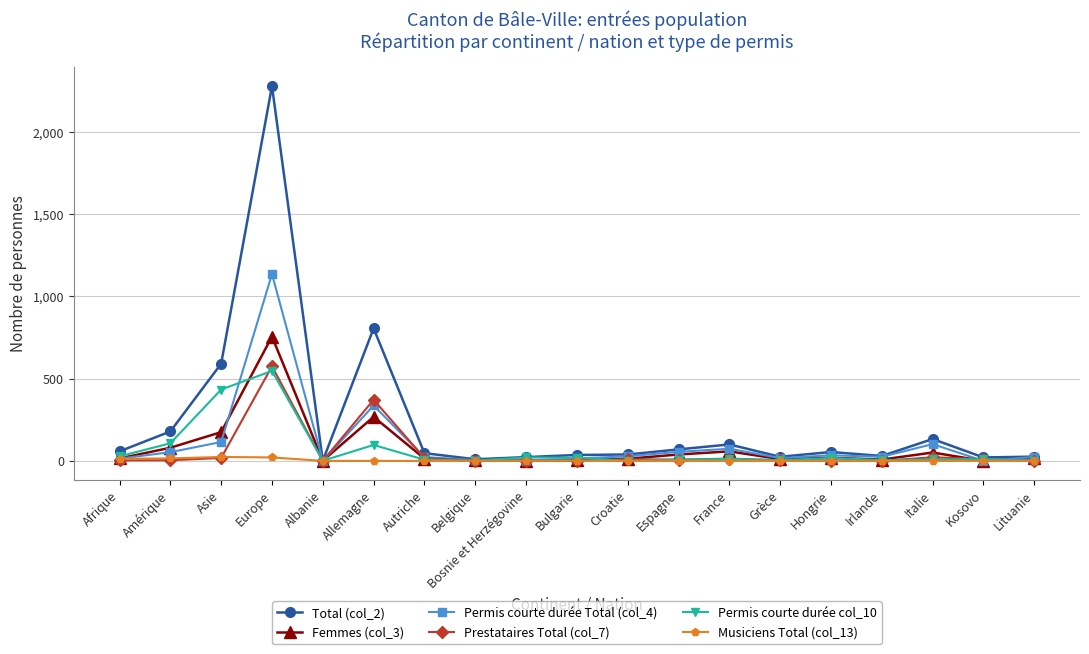

The Permis courte durée Total (col_4) series shows 15 at Bulgarie. True or false?

True